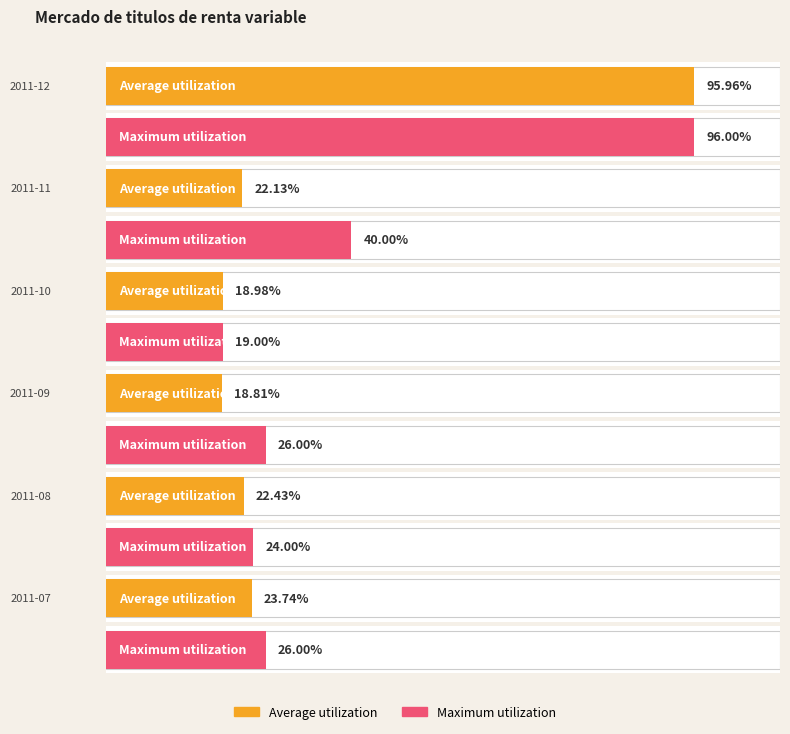

What is the difference between the Average utilization values at 2011-07 and 2011-09?

4.9